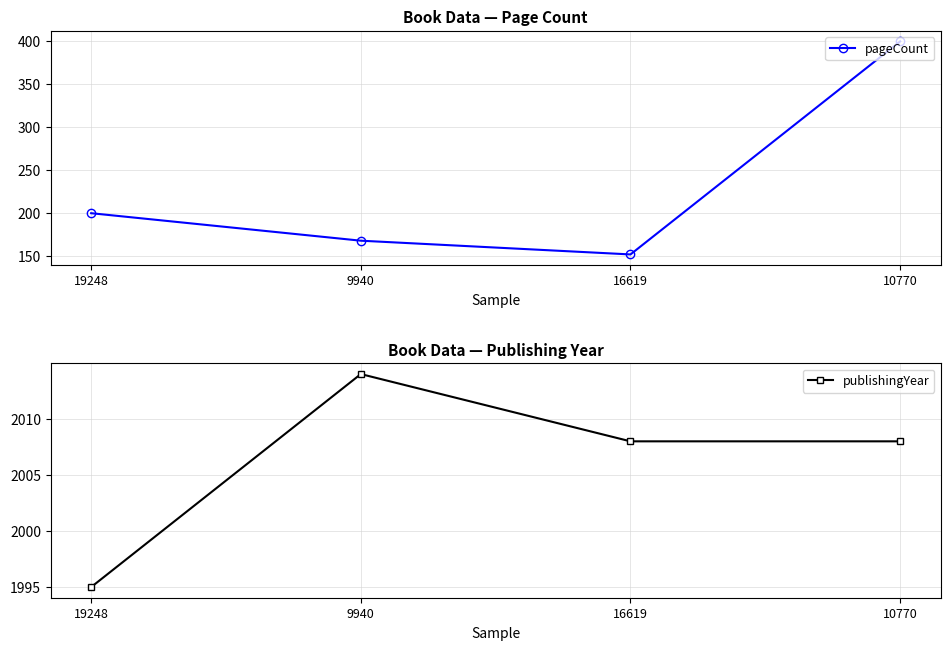

What is the sum of the pageCount values at 16619 and 9940?

320